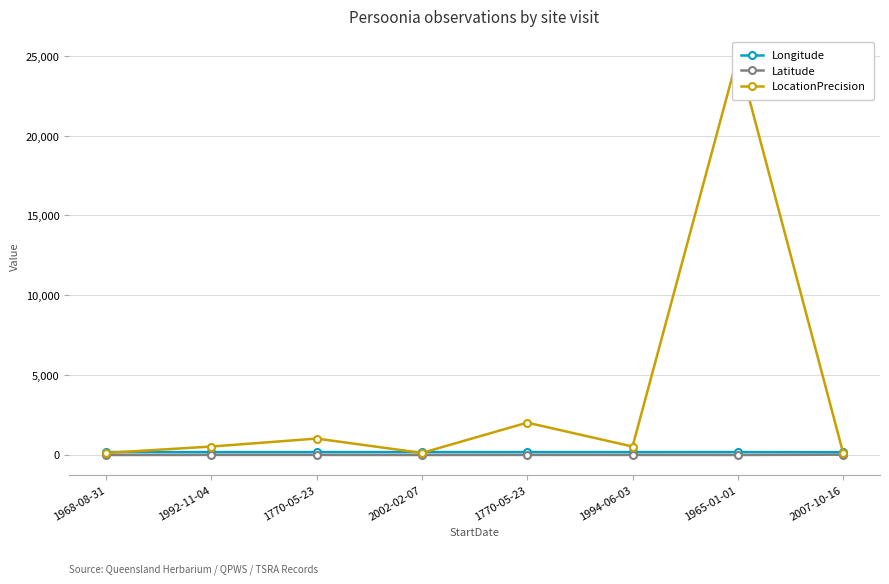

In Longitude, how many points are higher than both neighbors (excluding endpoints)?

2